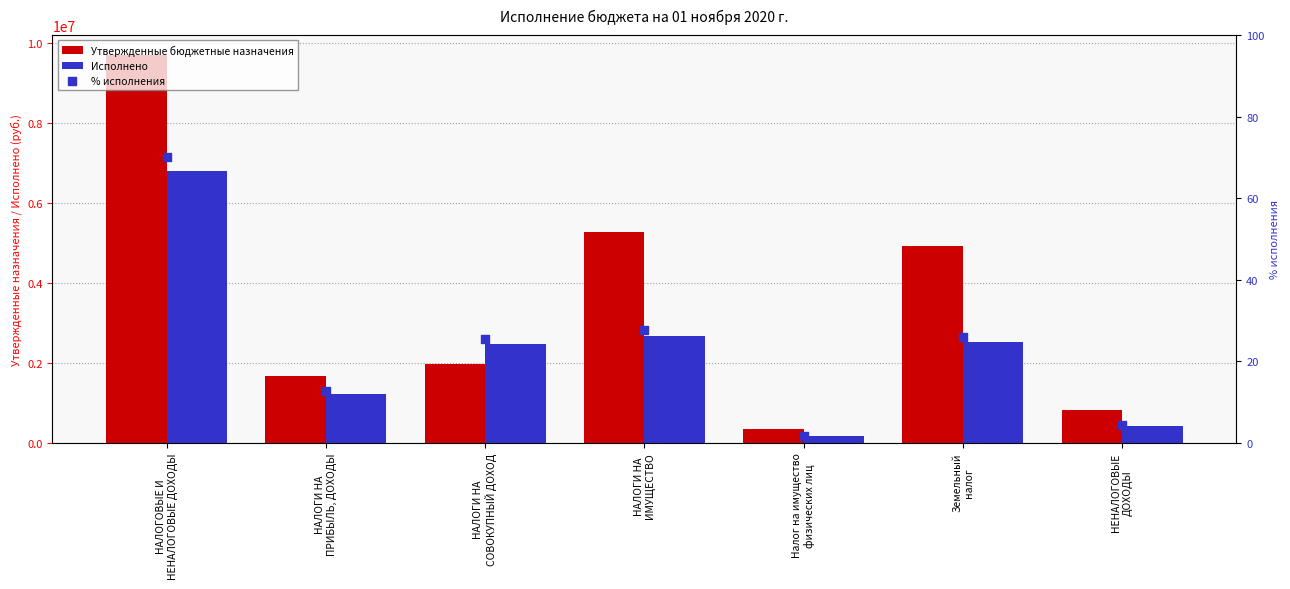

Which series contains the highest Y value?

Утвержденные бюджетные назначения